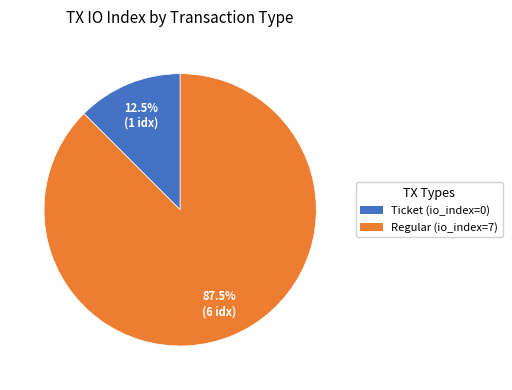

To the nearest percent, what is the average slice percentage?

50%